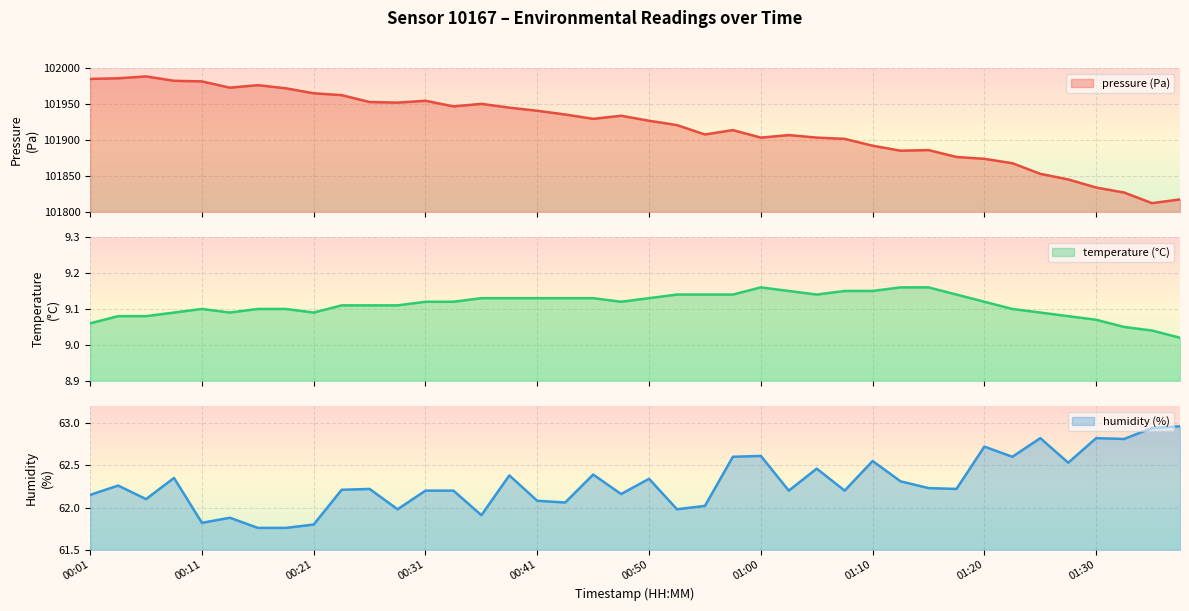

What is the label of the 9th point from the right?

01:17